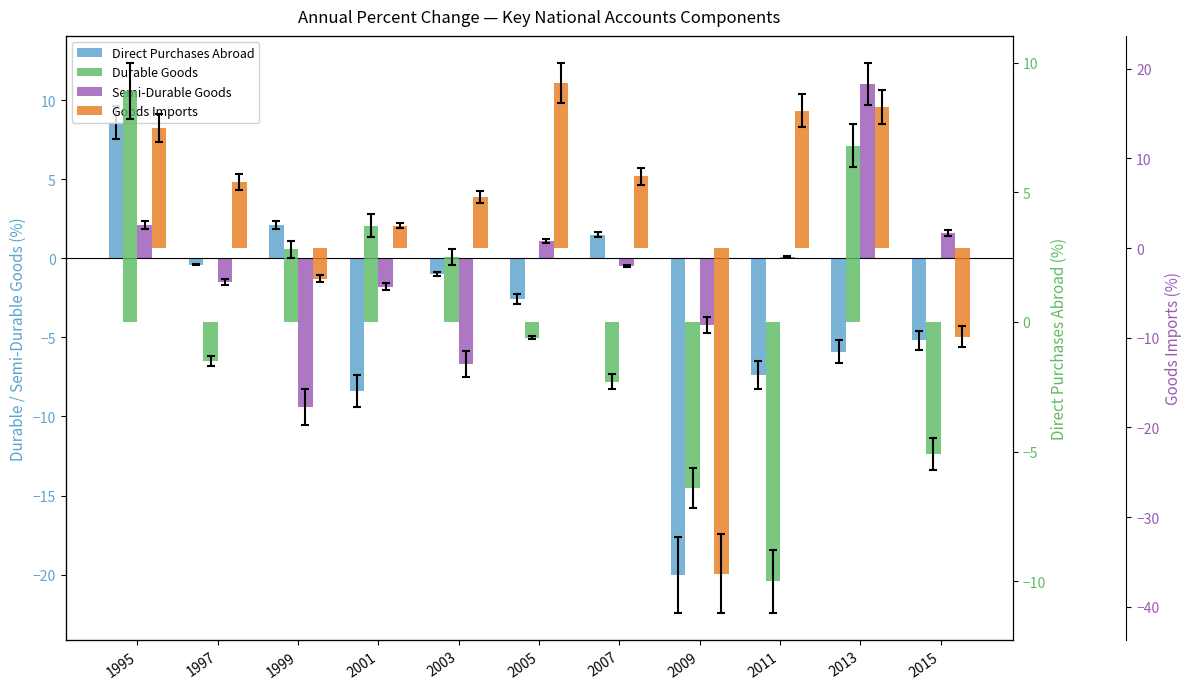

What are all the series names shown in the legend?

Direct Purchases Abroad, Semi-Durable Goods, Durable Goods, Goods Imports